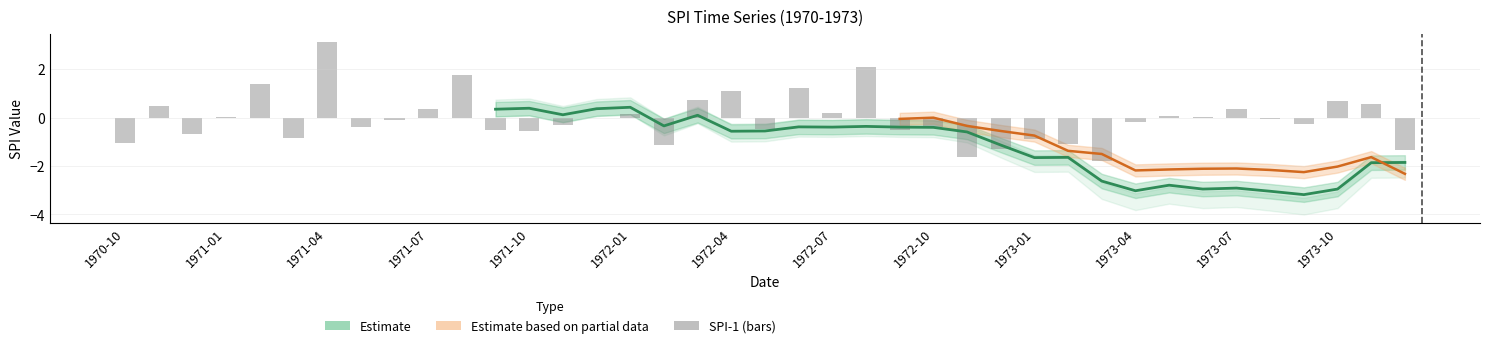

Reading right to left, list all the values displayed in this chart.

-1.3	0.6	0.7	-0.3	-0.1	0.4	0.0	0.1	-0.2	-1.8	-1.1	-0.9	-1.3	-1.6	-0.4	-0.5	2.1	0.2	1.2	-0.5	1.1	0.8	-1.1	0.1	-0.0	-0.3	-0.5	-0.5	1.8	0.4	-0.1	-0.4	3.1	-0.8	1.4	0.0	-0.7	0.5	-1.0